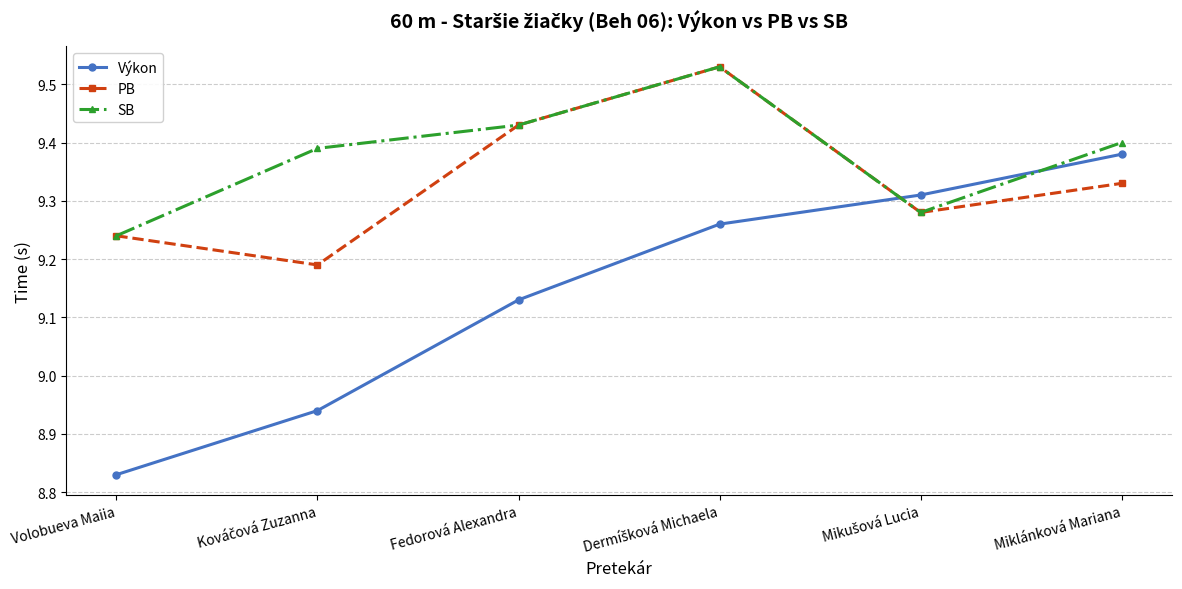

True or false: Výkon has more than 0 interior local peaks.

False